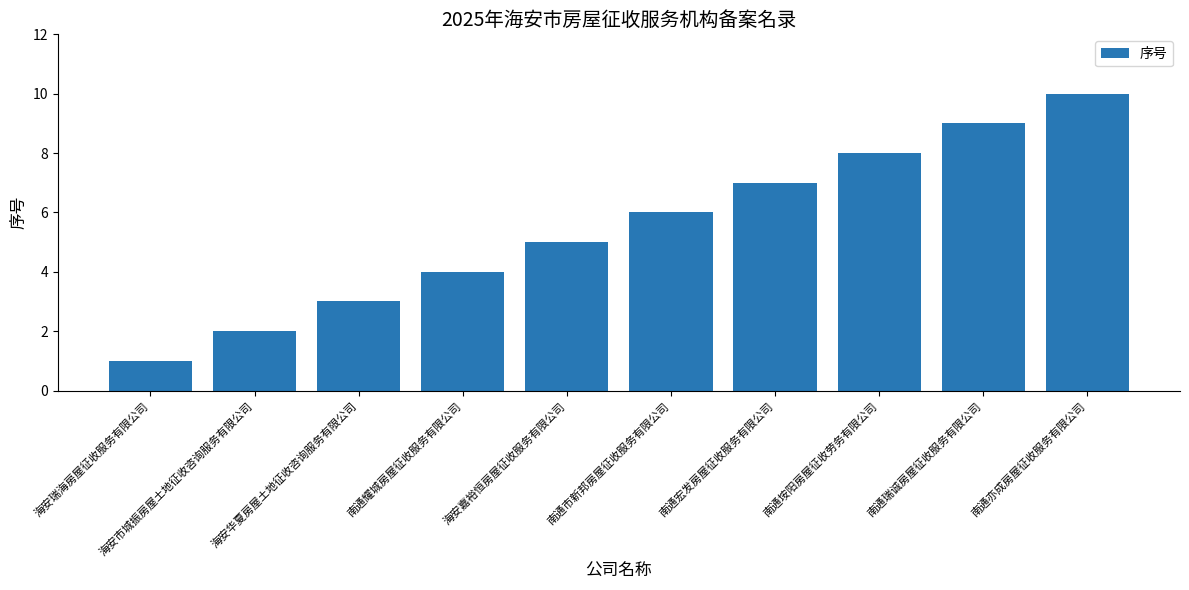

True or false: the data shows 2 at 海安市城振房屋土地征收咨询服务有限公司.

True